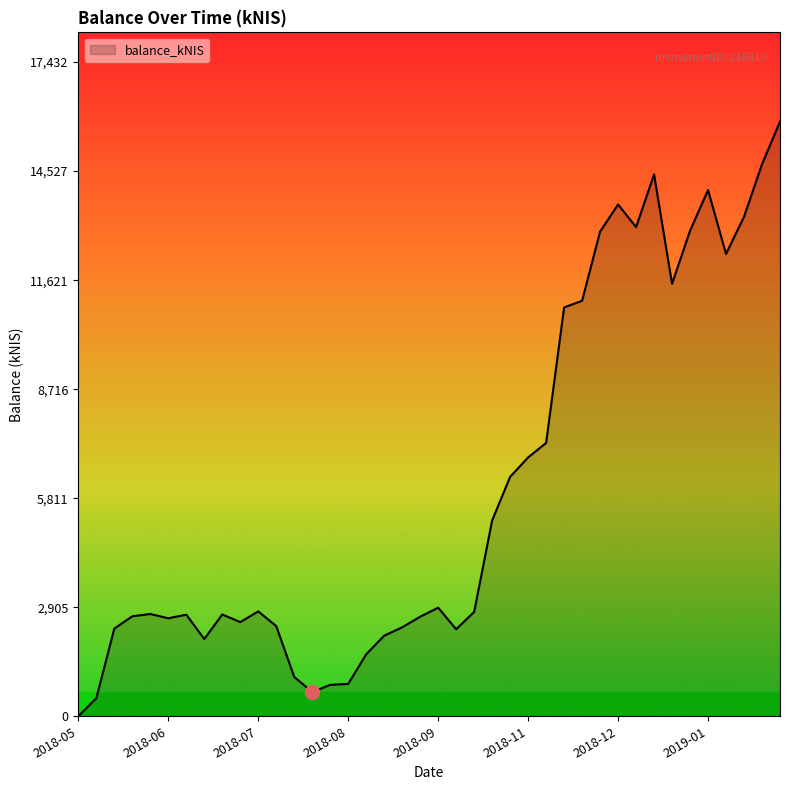

What is the maximum value shown in the chart?

15847.5